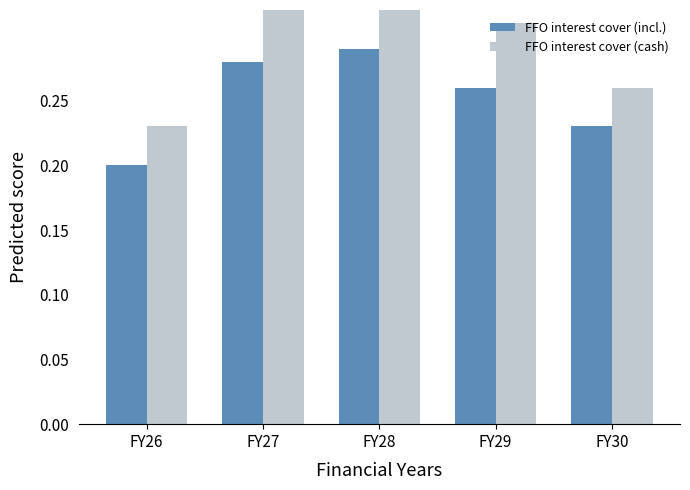

What is the sum of the FFO interest cover (cash) values at FY30 and FY26?

0.5